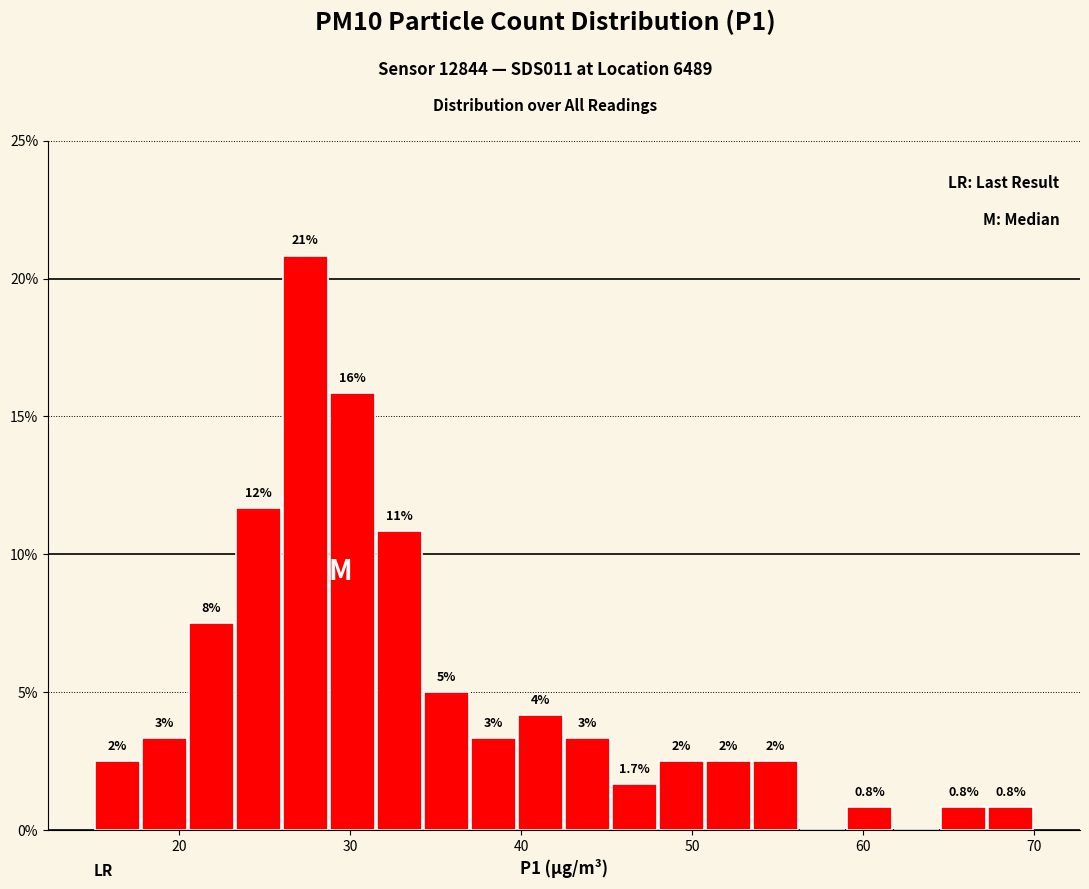

Read against the x-axis, roughly where is the centre of the tallest bar?

27